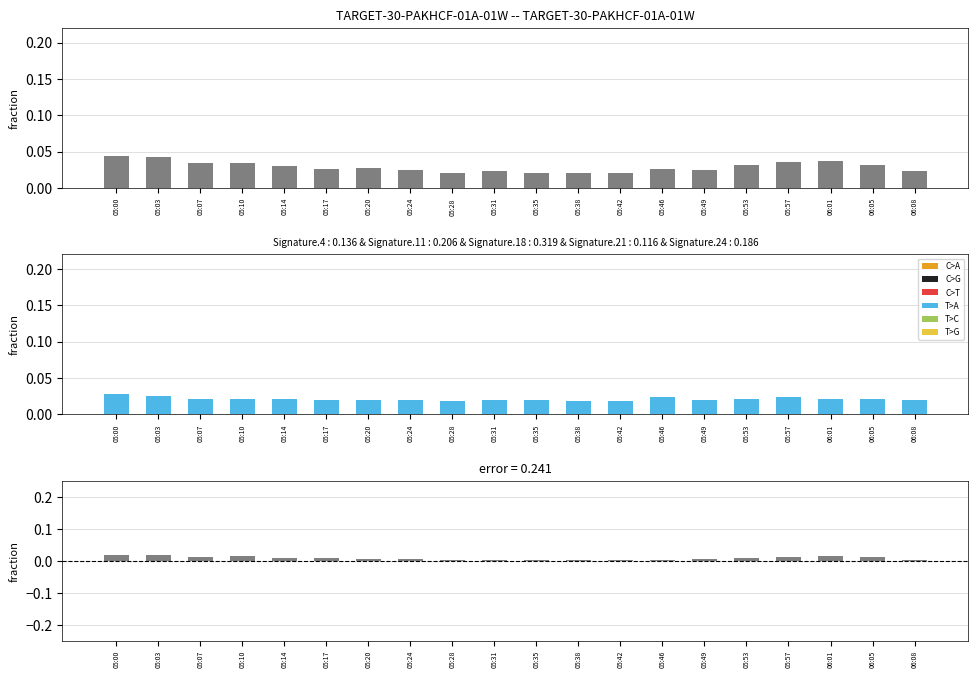

At 05:28, list the series in order from smallest to largest.

SDS_P1 - SDS_P2, SDS_P2, SDS_P1